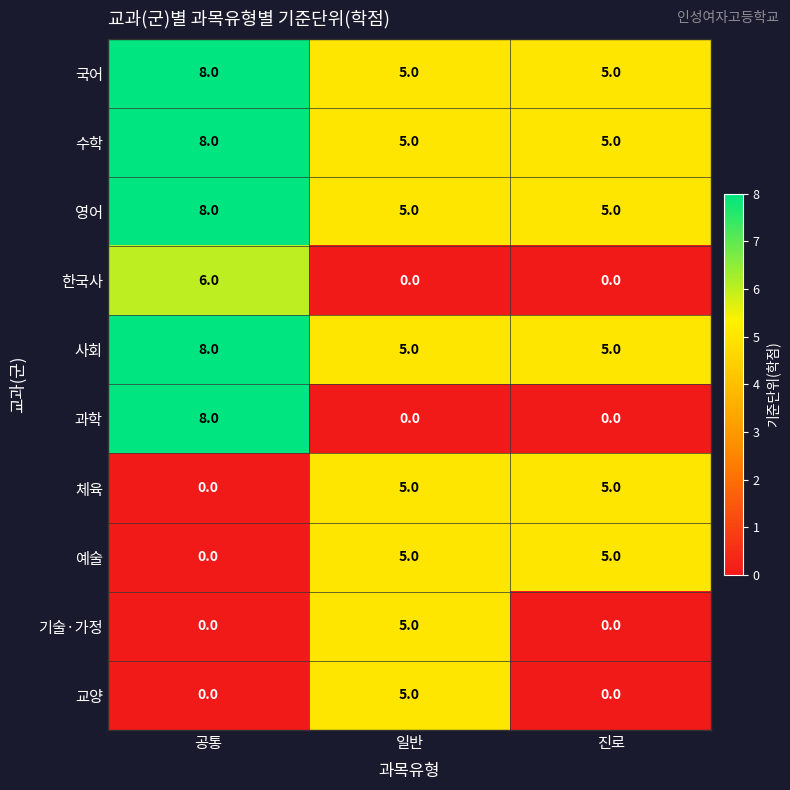

Count the 기술·가정 values in the range 0 to 5.

3